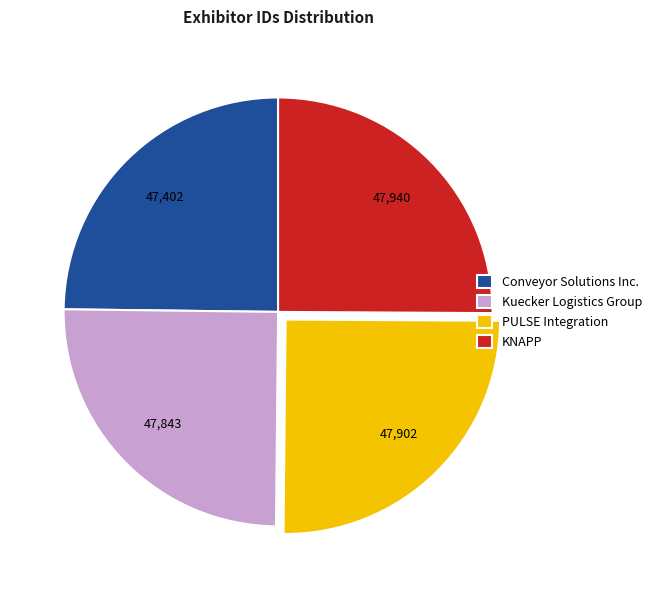

Does KNAPP account for over 50% of the chart?

No